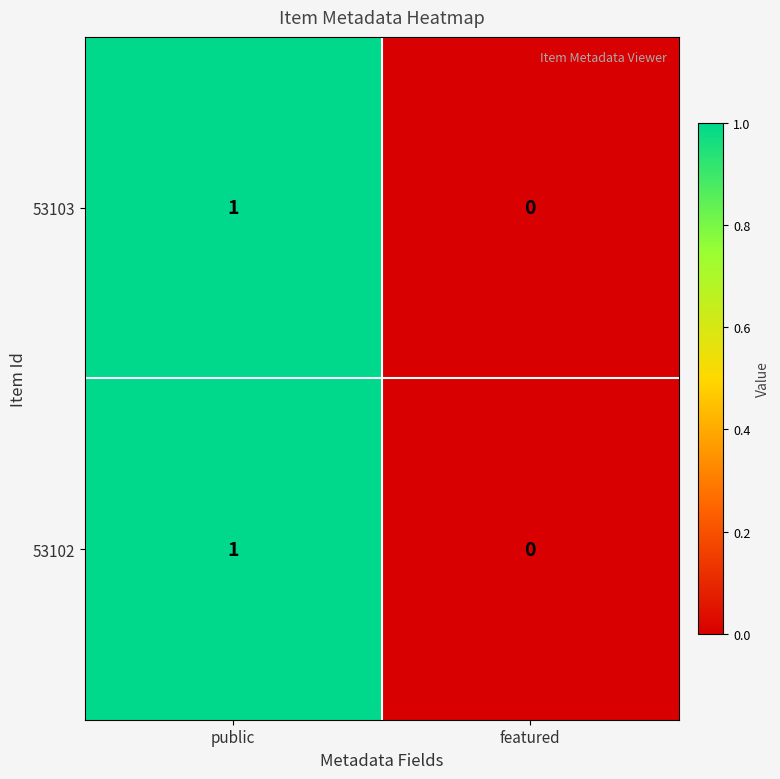

At which label does 53102 reach its minimum?

featured